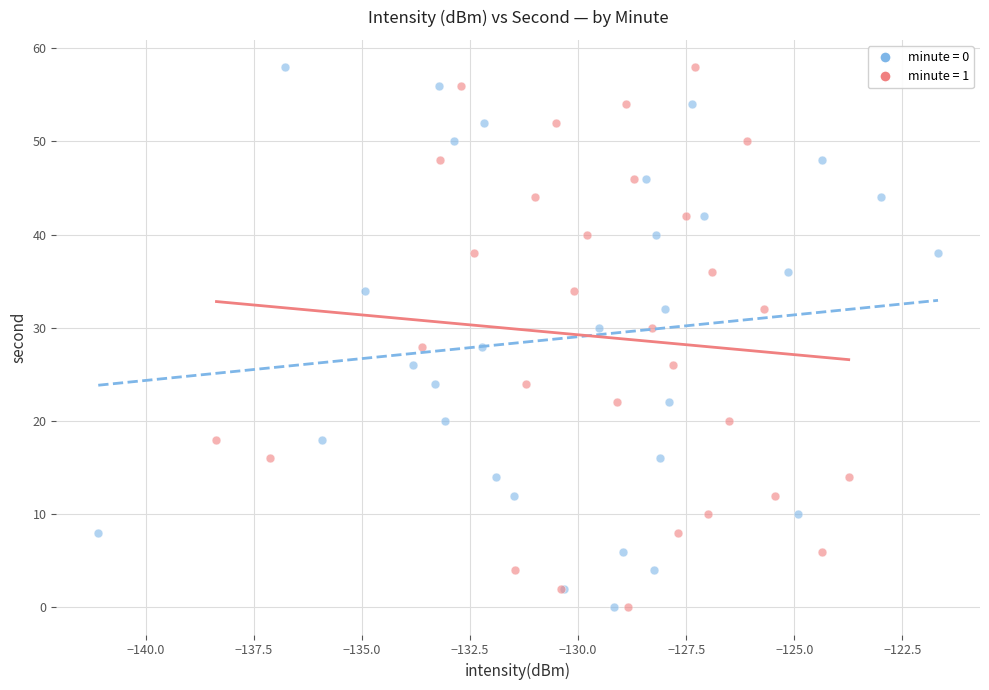

What are all the series names shown in the legend?

minute = 0, minute = 1